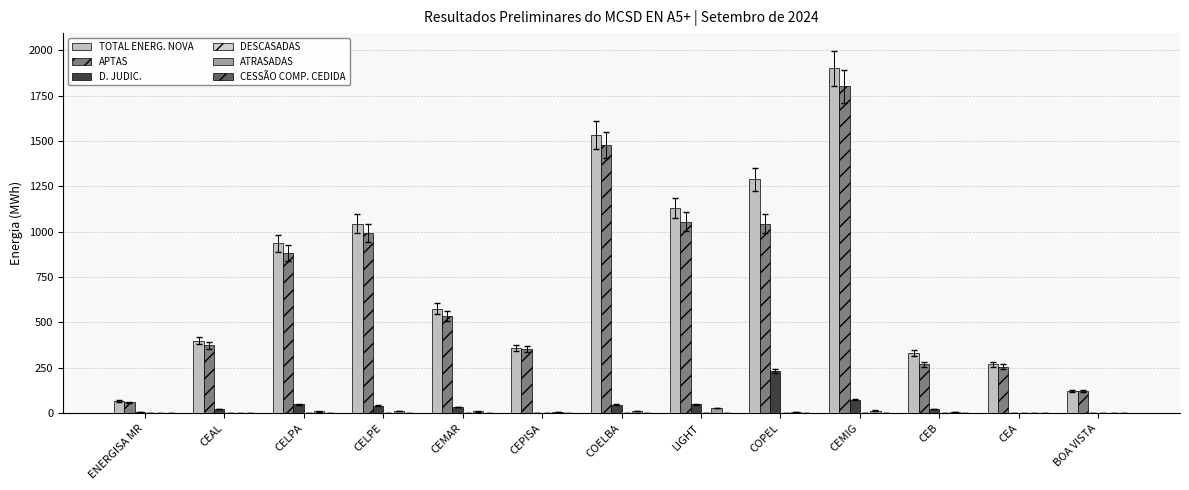

How many distinct data groups are displayed?

5